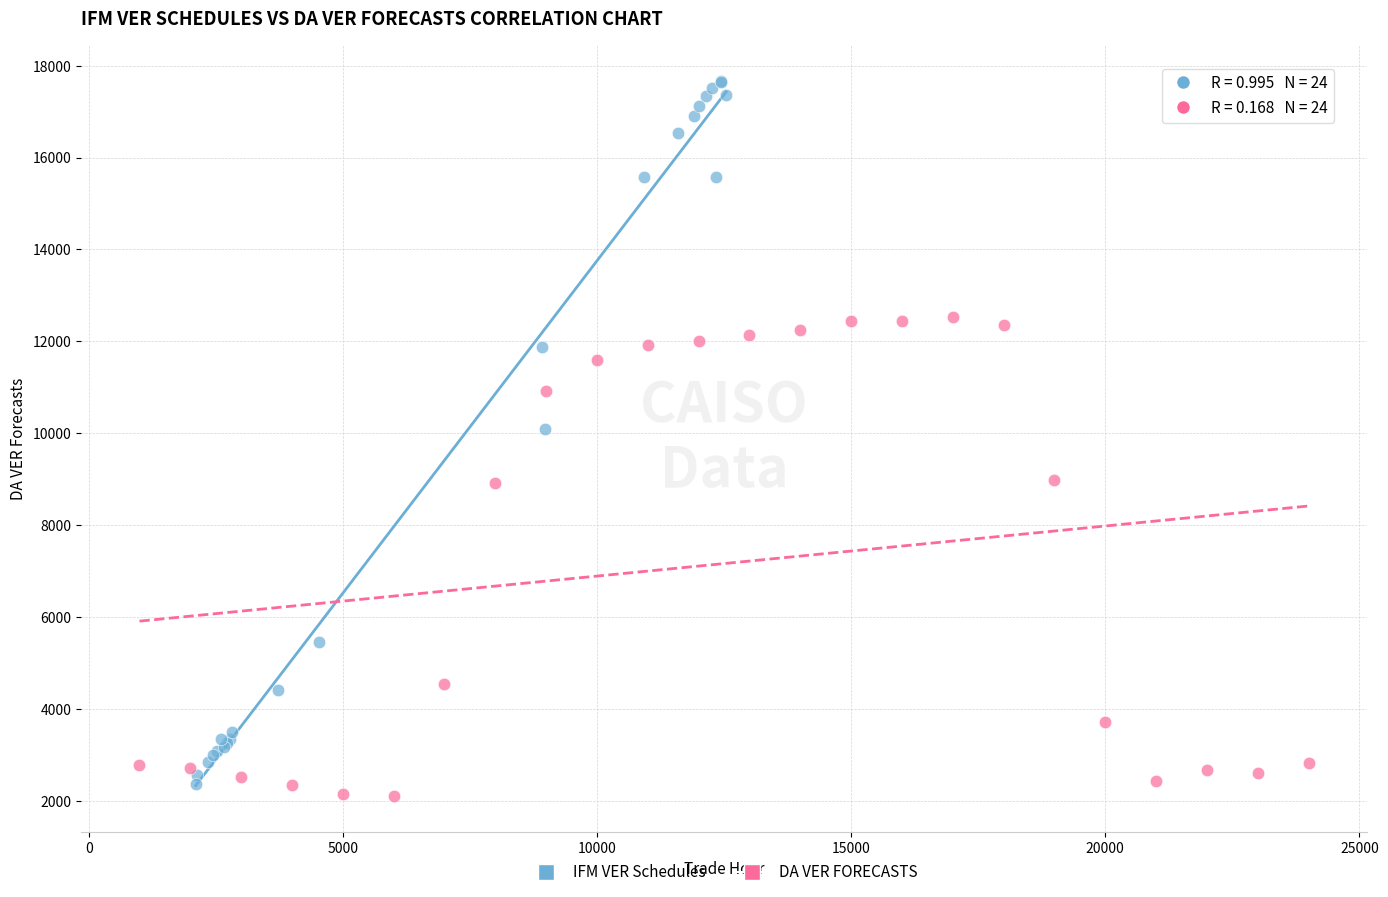

Which series contains the highest Y value?

IFM VER Schedules